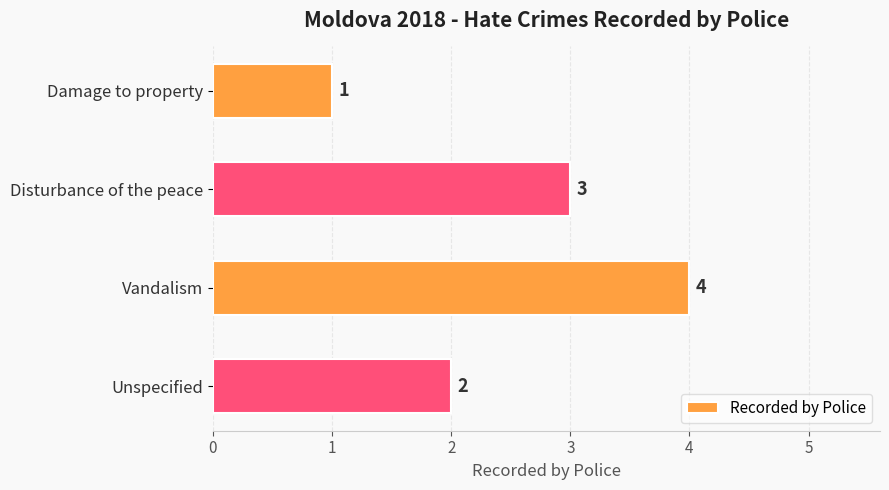

True or false: the data shows 1 at Disturbance of the peace.

False